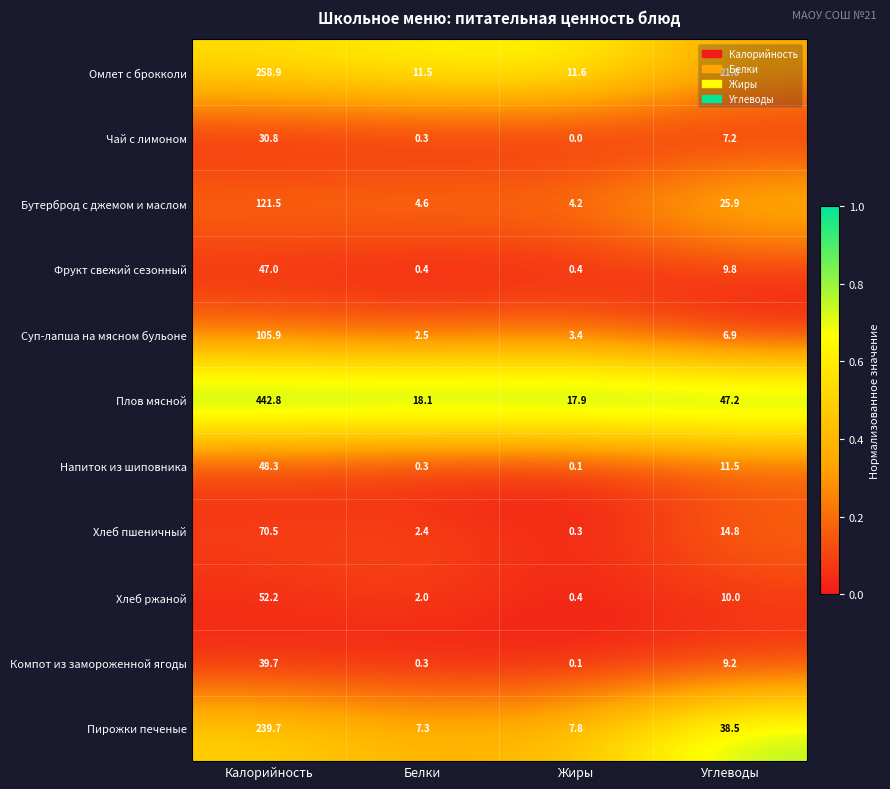

Count the number of categories in the chart.

4